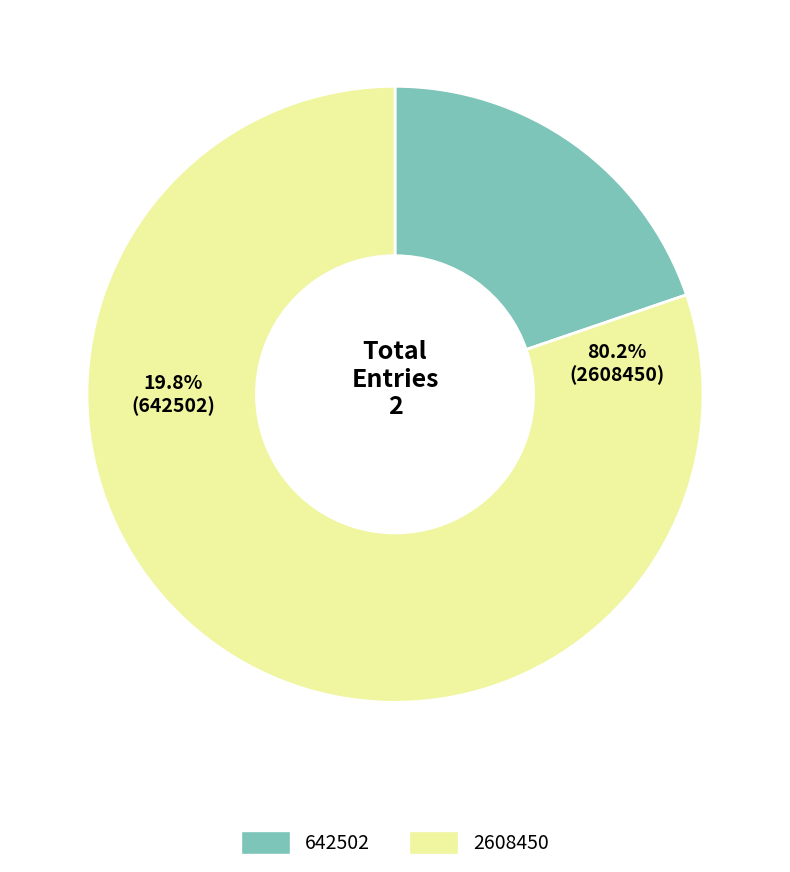

Between 2608450 and 642502, which is larger?

2608450